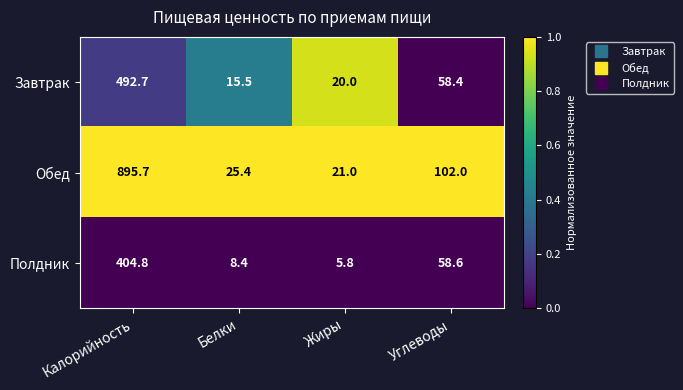

Read the Полдник value at Белки.

8.4